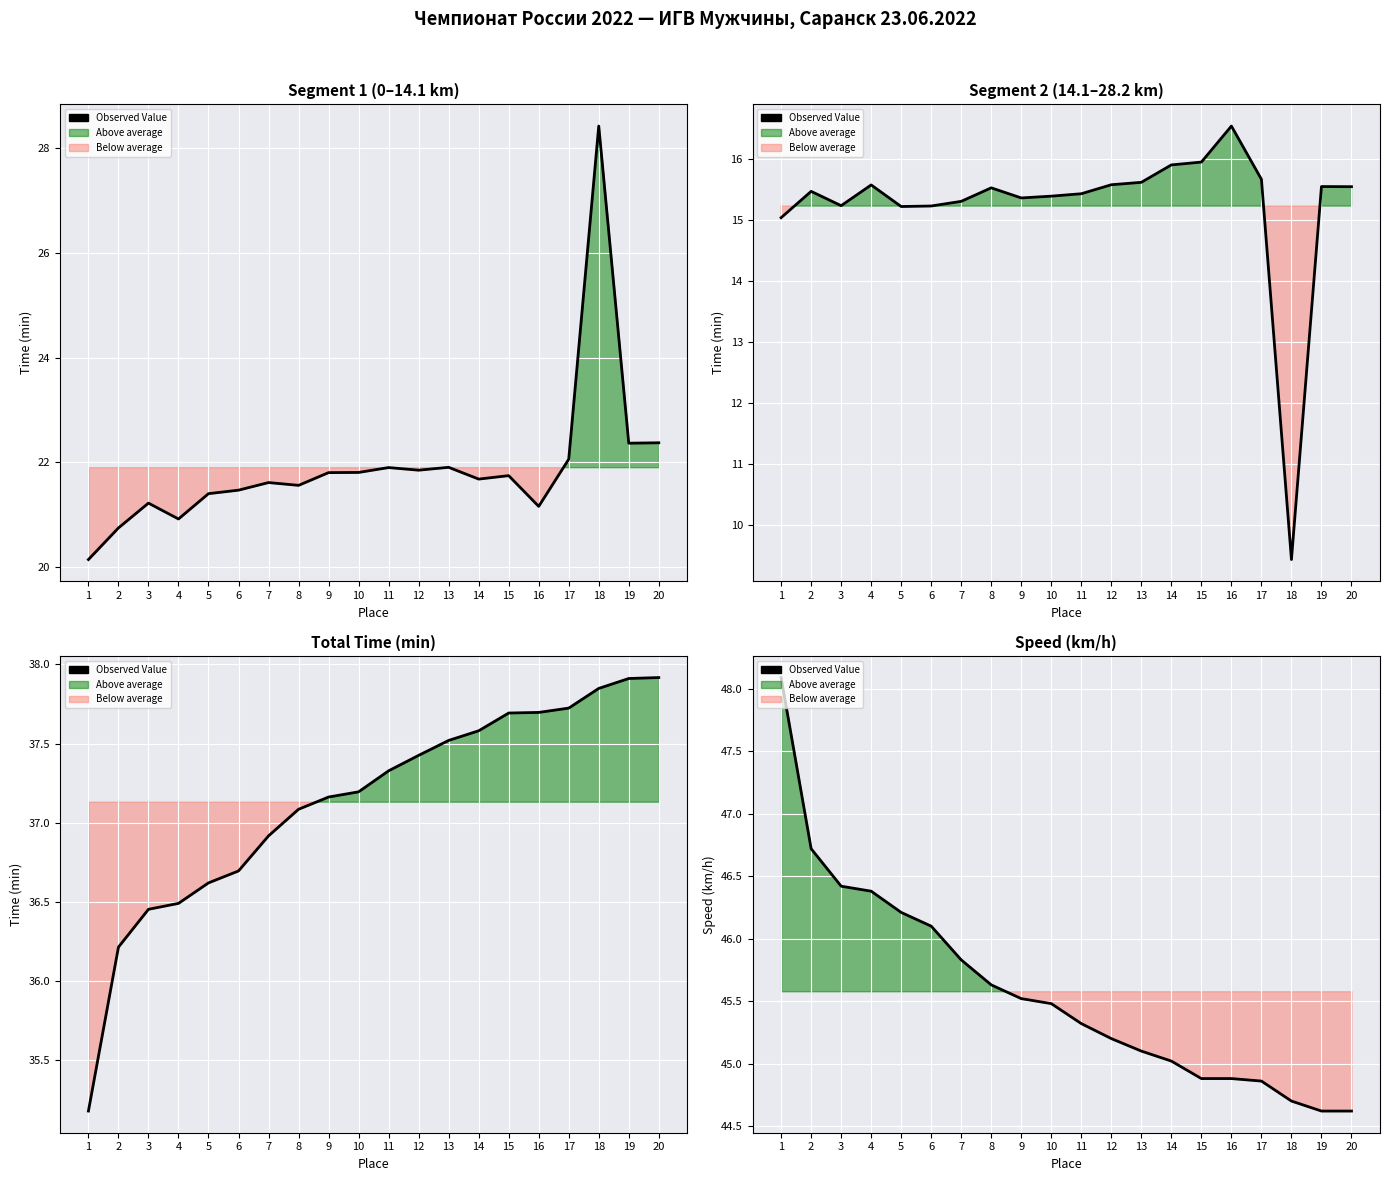

Approximately how many times larger is the value at 19 compared to 2?

1.0